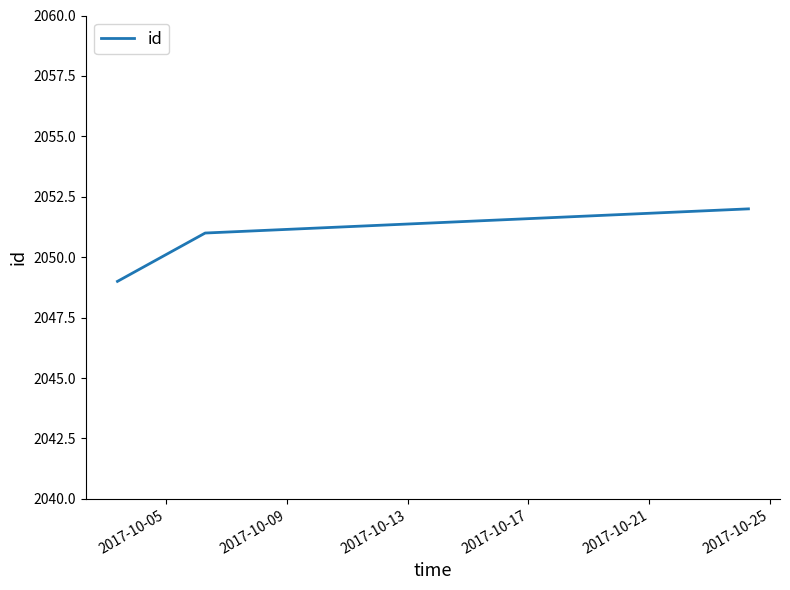

What is the sum of all values?

6152